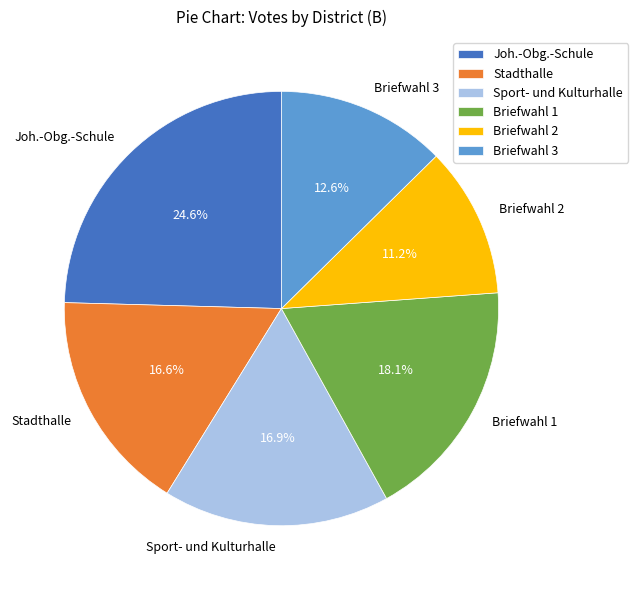

How many segments does this pie chart have?

6